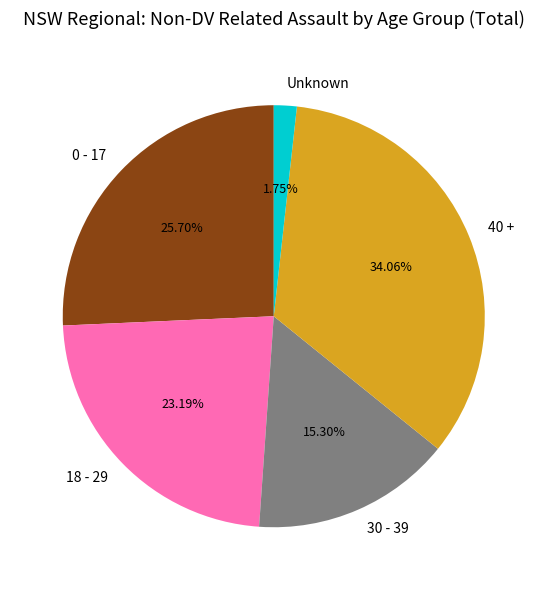

Count the number of slices in the pie.

5